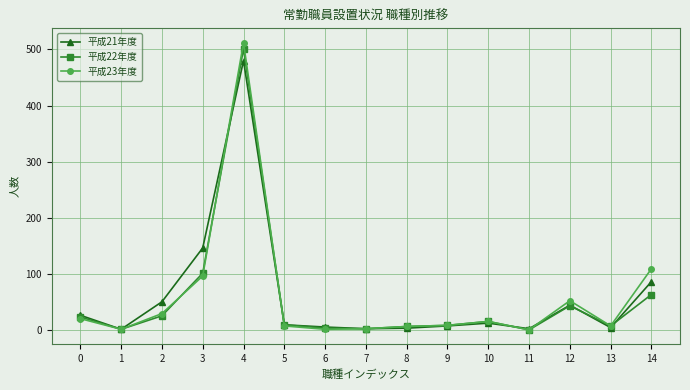

Which series has the largest range (max minus min)?

平成23年度